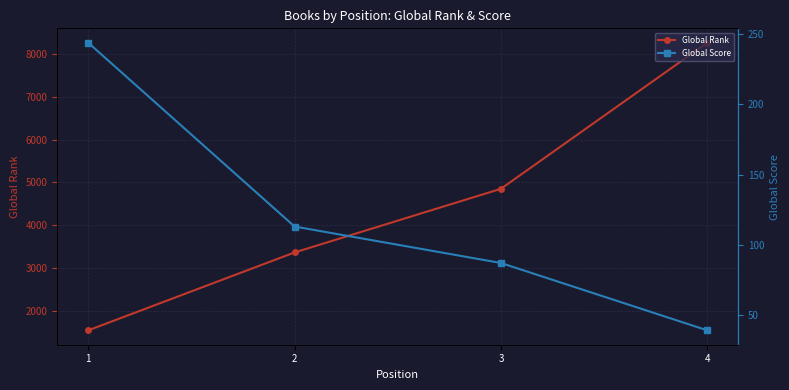

What is the value of the Global Score point at the 4th from the left?

39